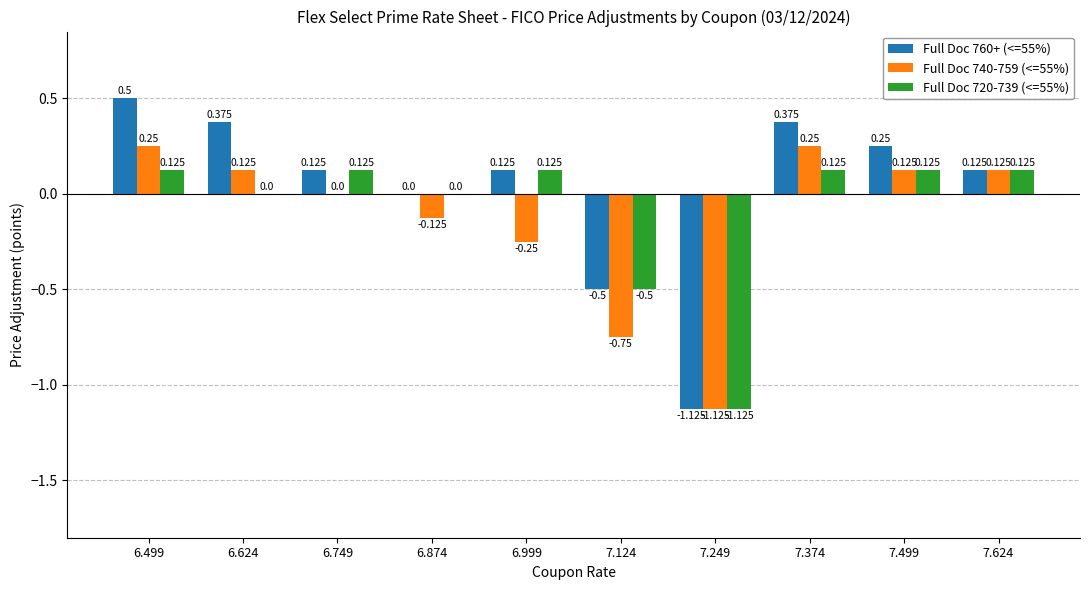

Is the value of Full Doc 740-759 (<=55%) at 7.374 greater than the value of Full Doc 760+ (<=55%) at 7.249?

Yes